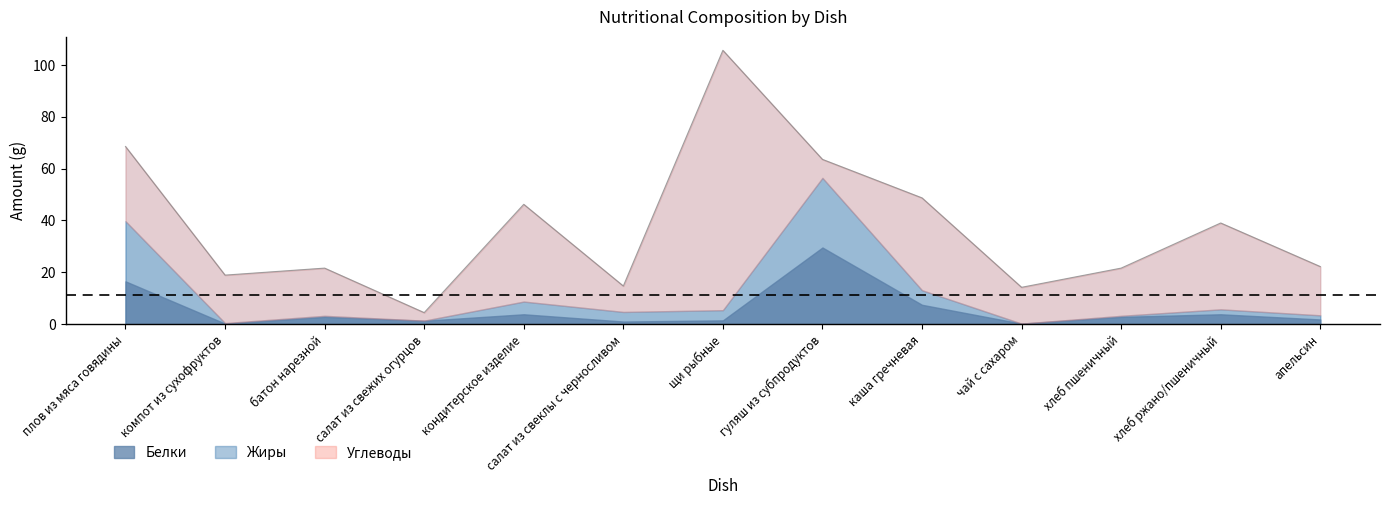

List the series in order of their peak value, highest first.

Углеводы, Белки, Жиры